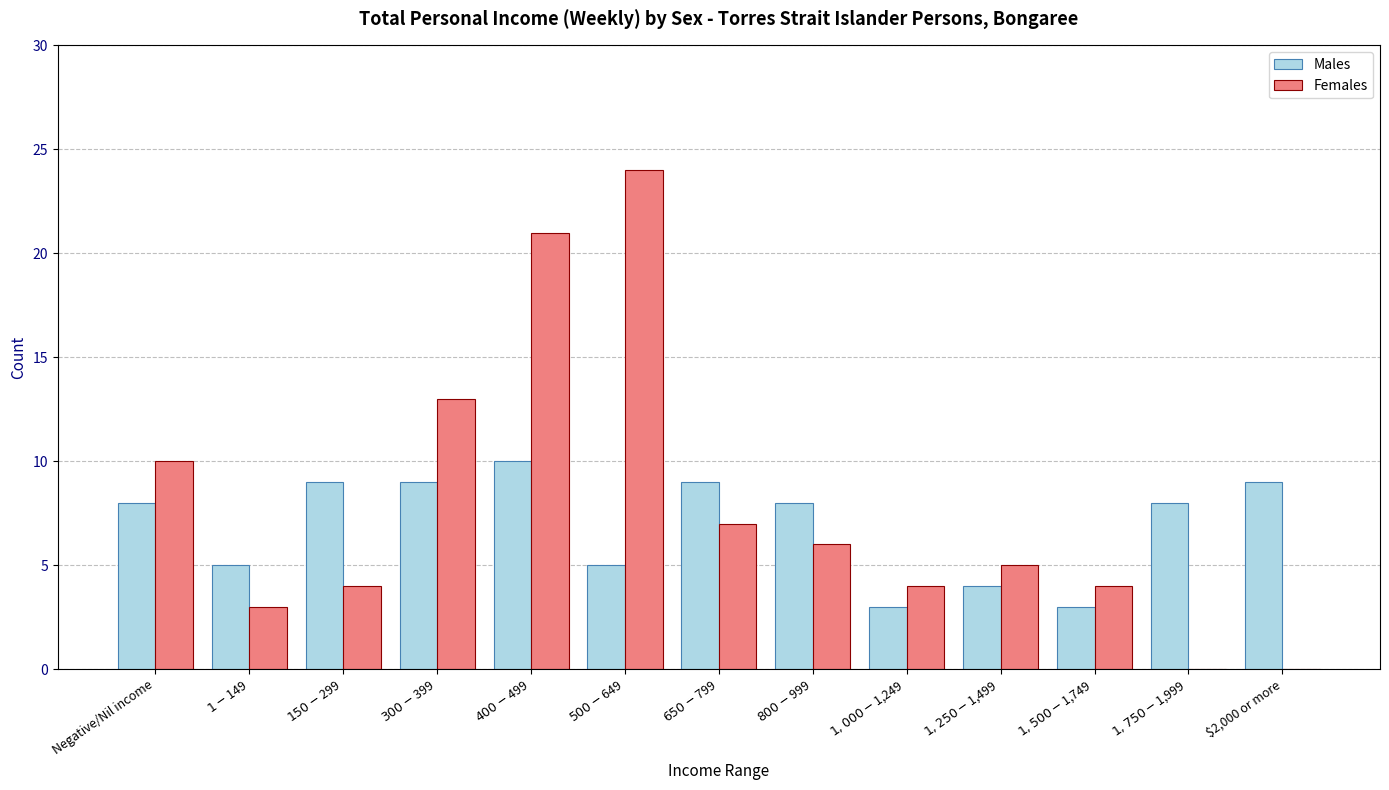

The value of Males at $650-$799 is 6. True or false?

False